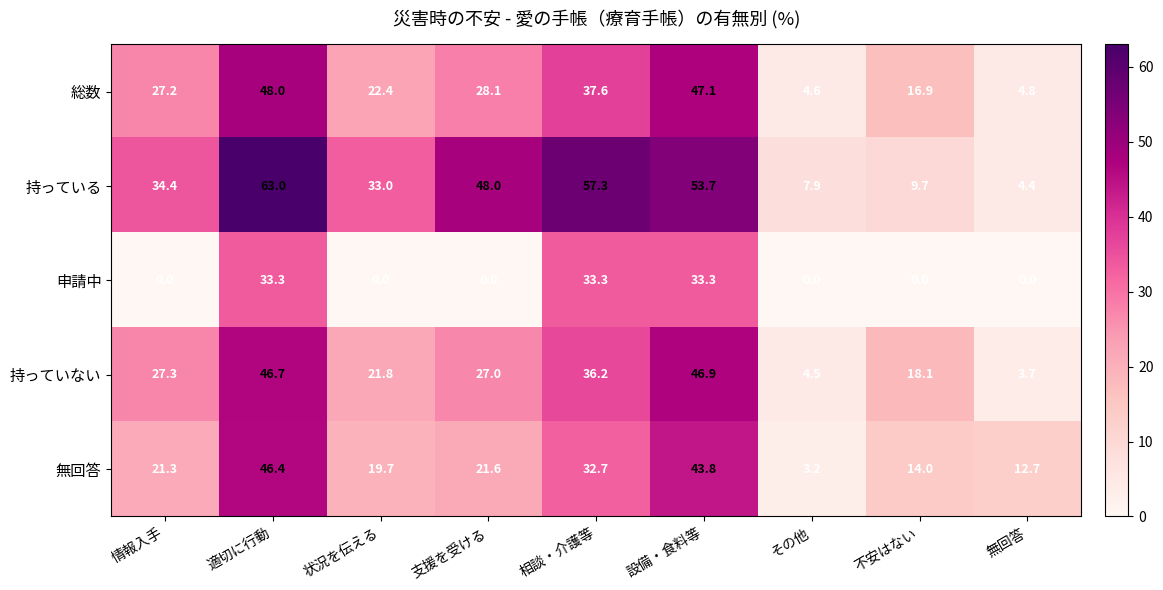

How many data points does each series have?

9